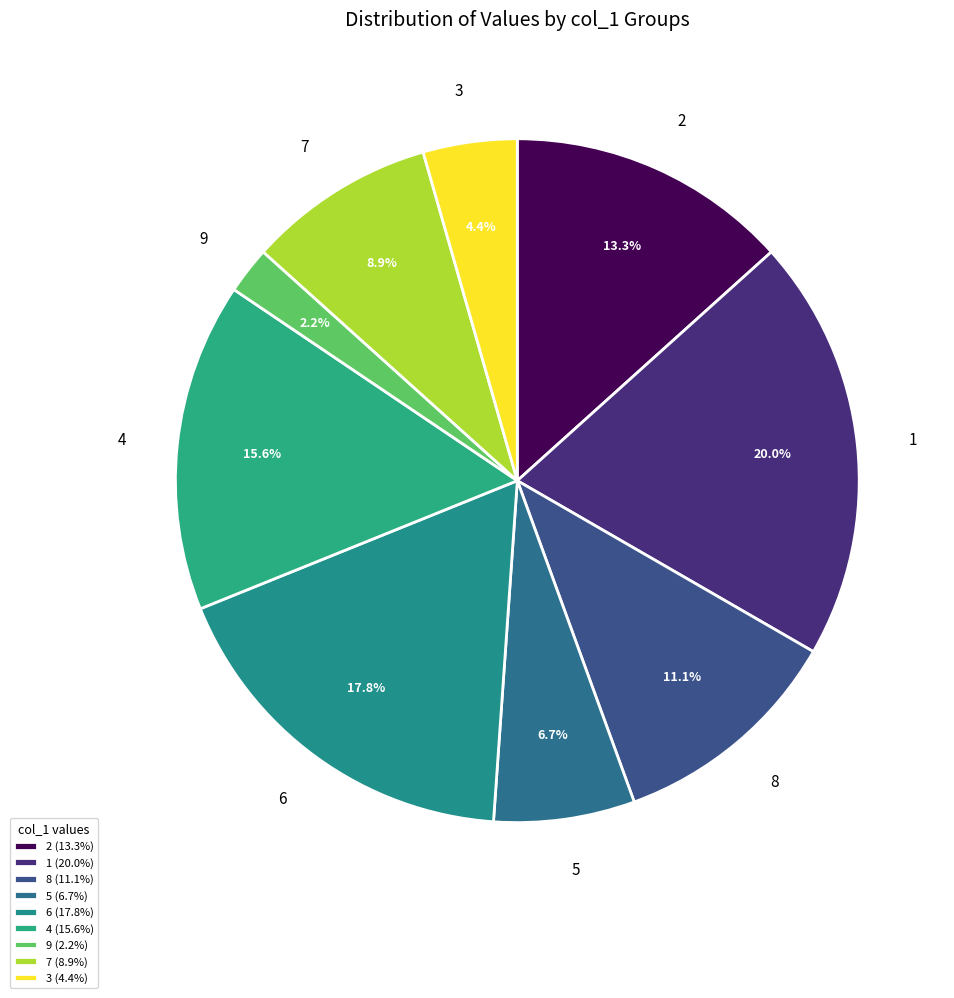

What is the largest slice in the pie chart?

1